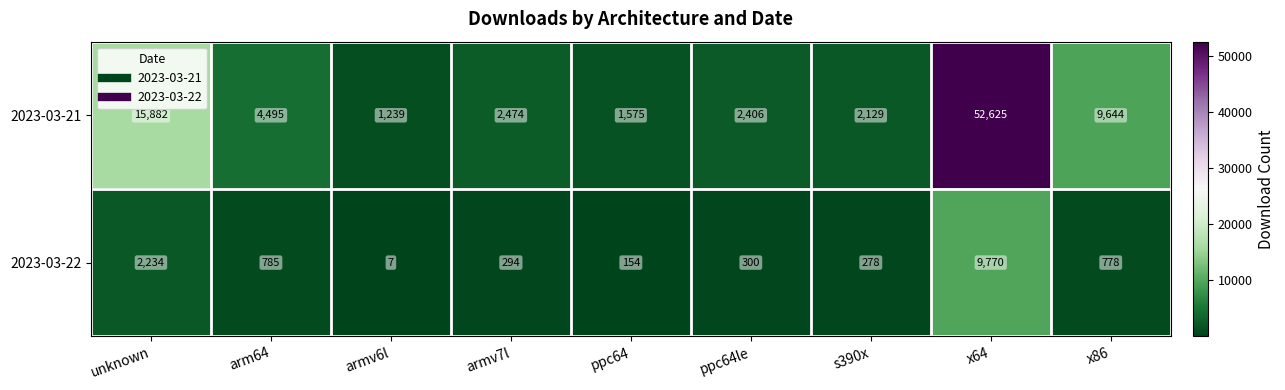

What is the spread (max minus min) of values at unknown?

13648